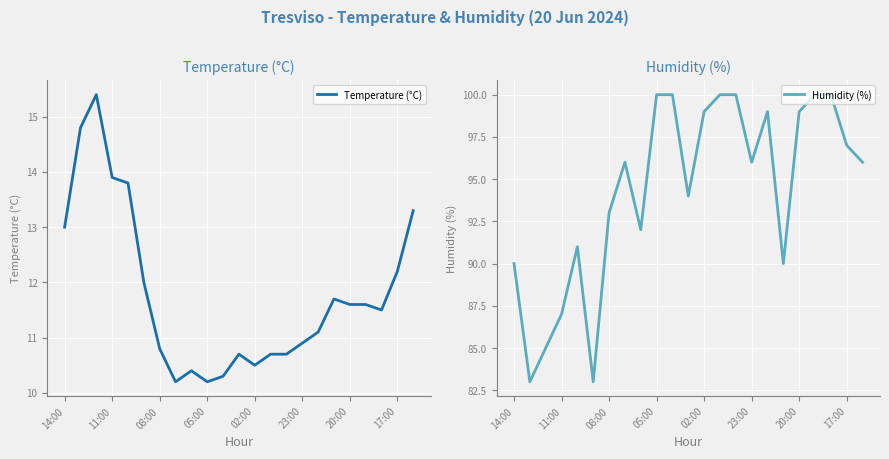

Where does the Temperature (°C) series first go above 11?

14:00